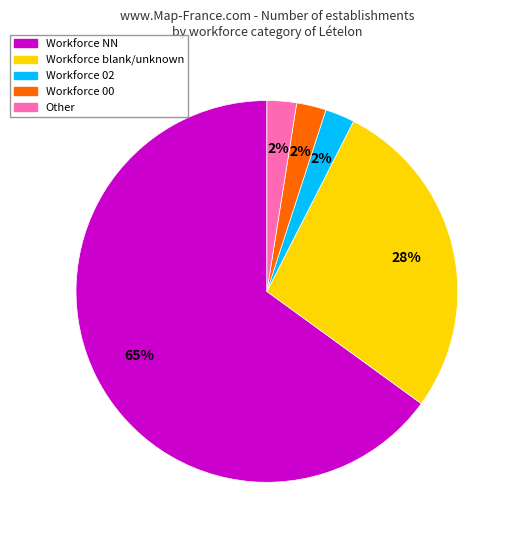

Is there any slice that represents more than half of the pie?

Yes